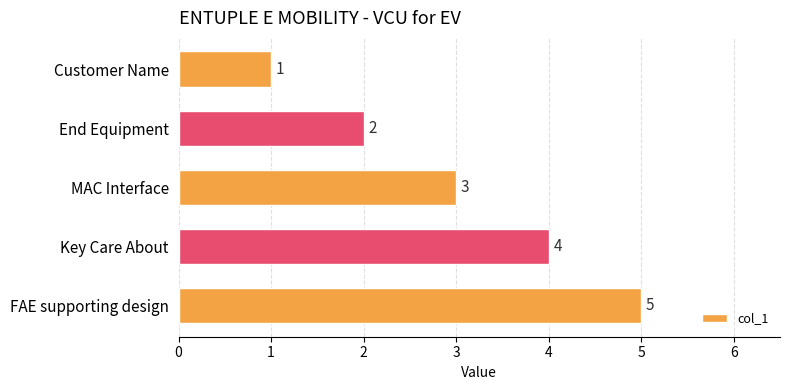

Is it true that the value at FAE supporting design is 7?

False